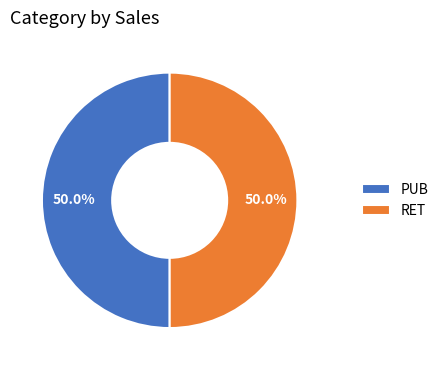

Is the sum of PUB and RET greater than half?

Yes